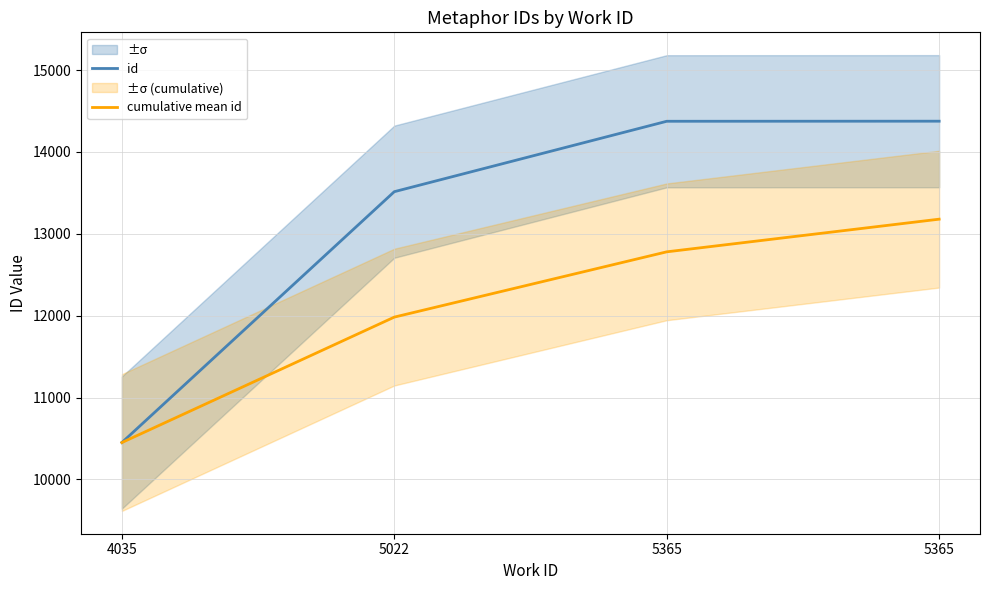

True or false: id has a value of 4406.0 at 4035.

False